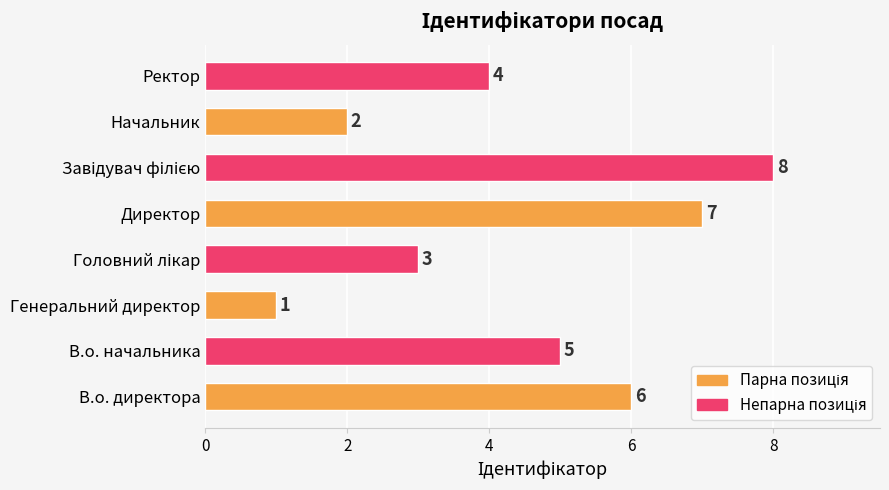

The value at Директор is 5. True or false?

False